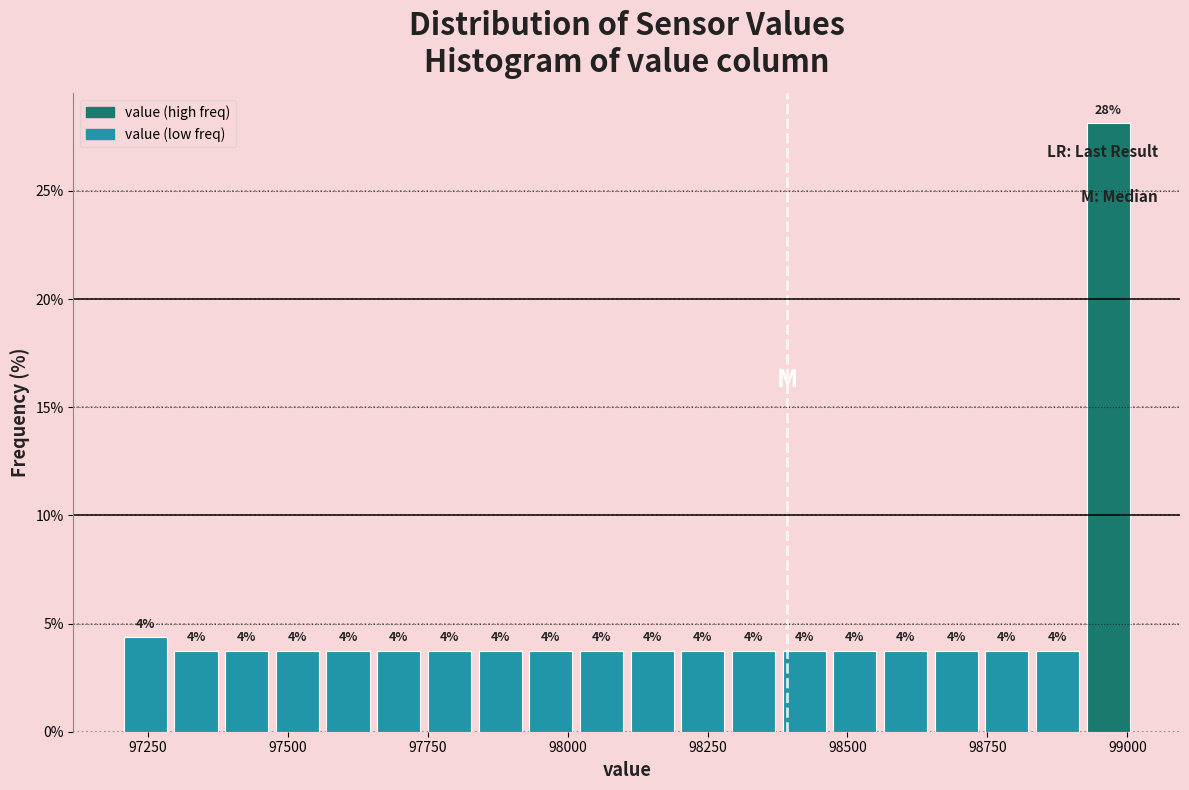

Read against the x-axis, roughly where is the centre of the tallest bar?

98950